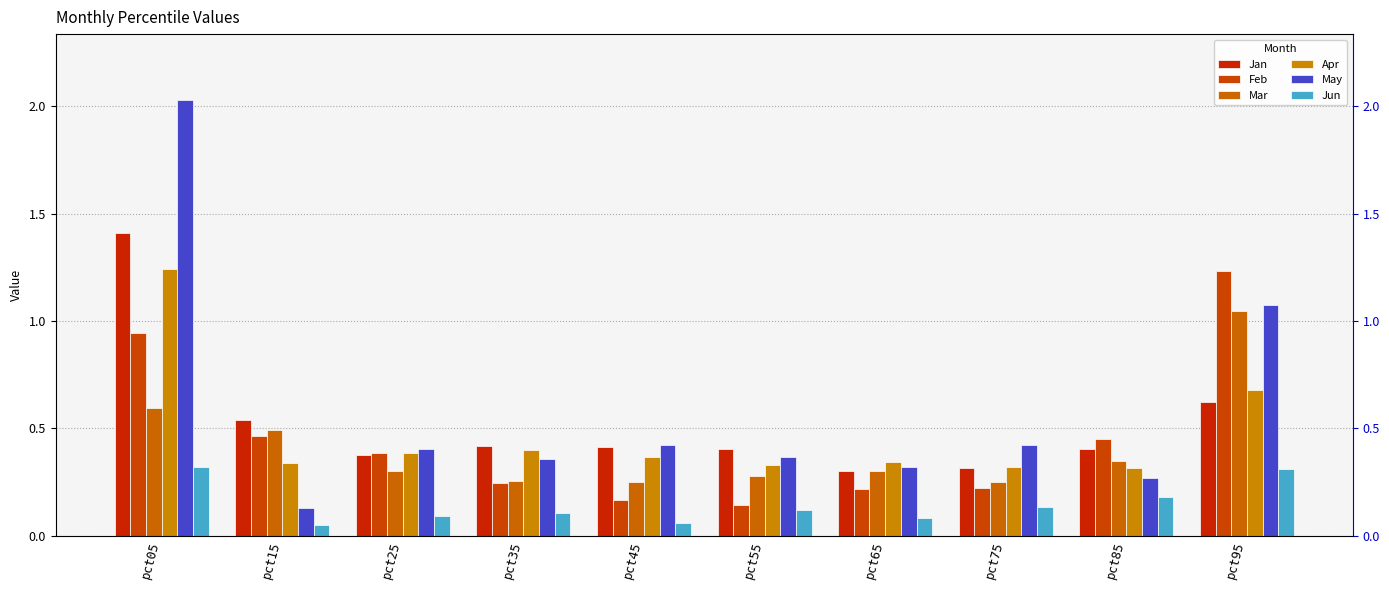

What are all the series names shown in the legend?

Jan, Feb, Mar, Apr, May, Jun